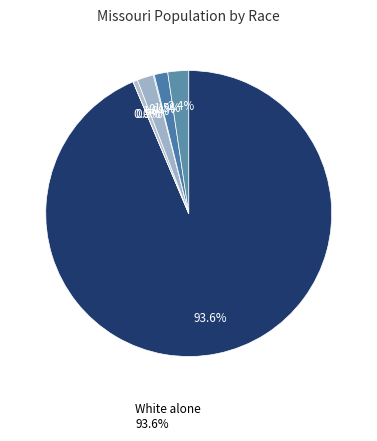

True or false: Some Other Race alone accounts for 1% of the total.

False